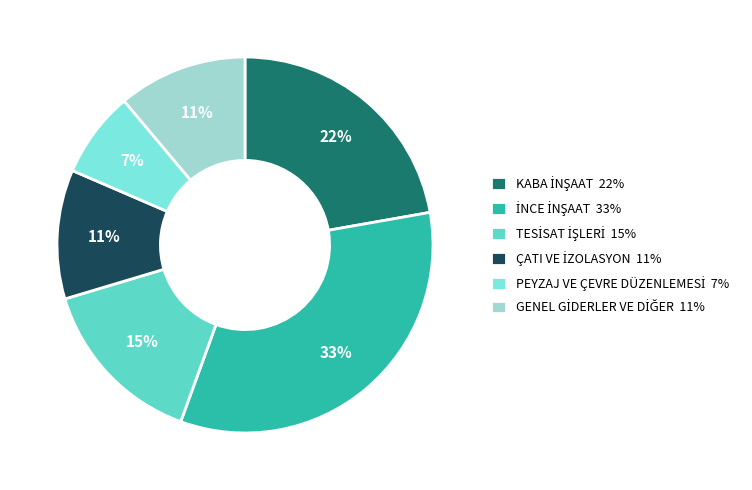

Is there a majority slice in this chart?

No